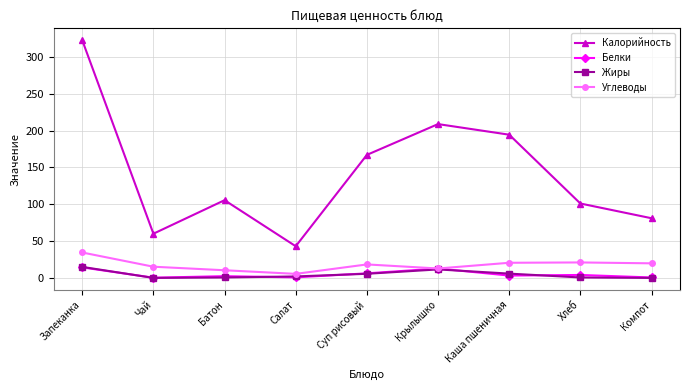

In Калорийность, how many points are higher than both neighbors (excluding endpoints)?

2